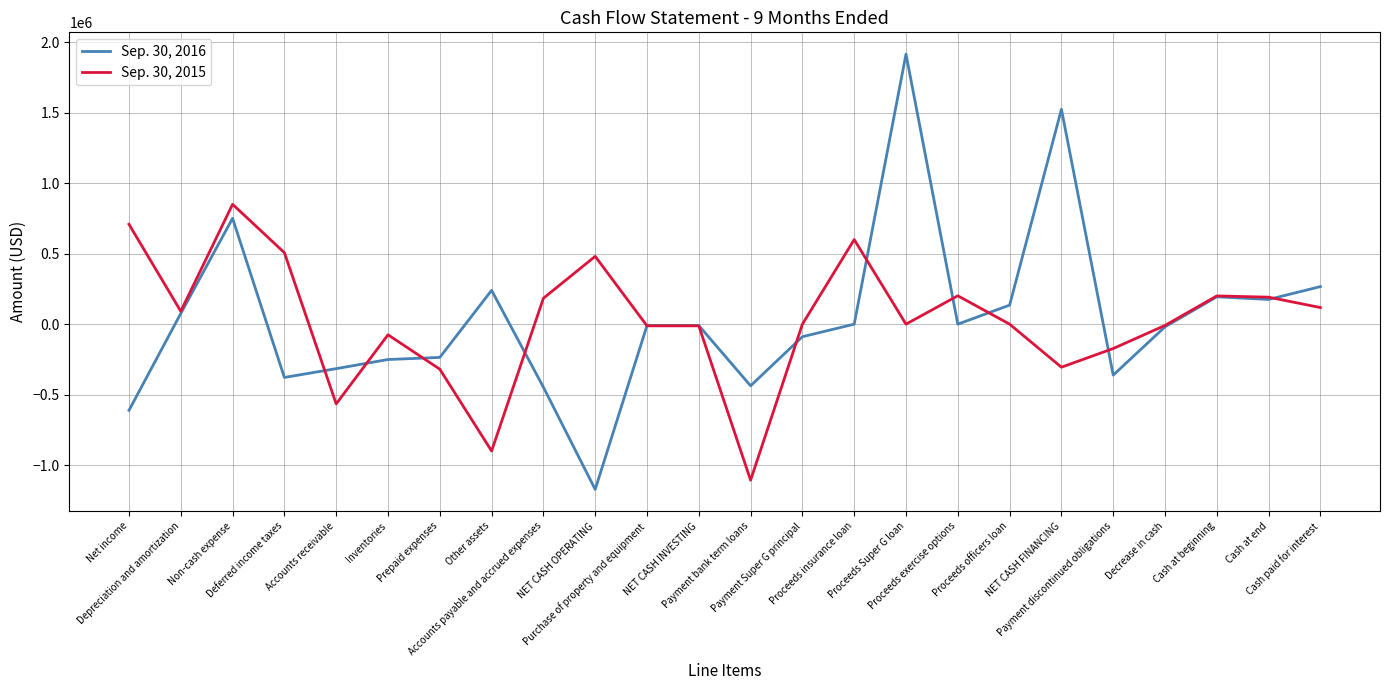

Which series has the widest spread of values?

Sep. 30, 2016